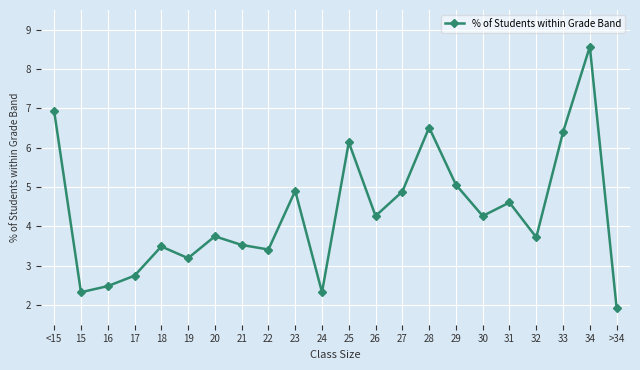

What is the label of the 17th point from the left?

30